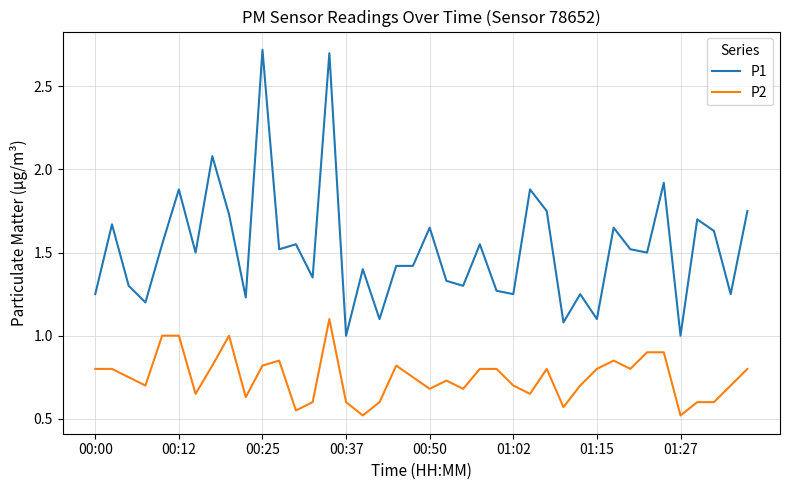

What is the sum of all P2 values?

29.9